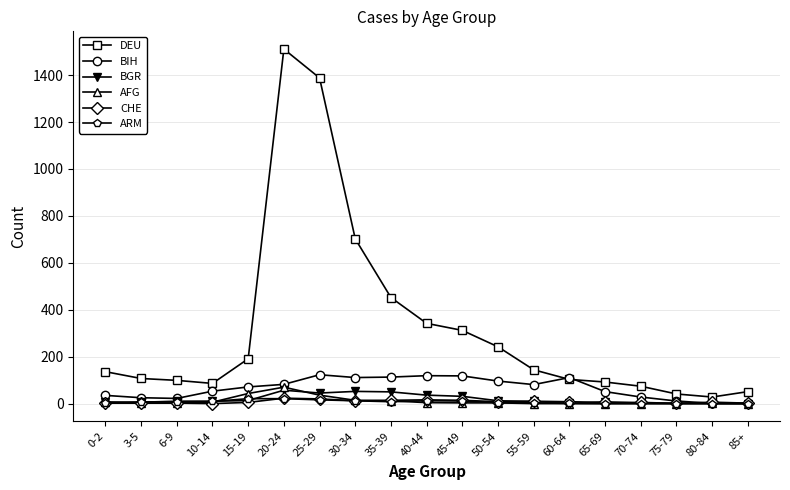

True or false: BGR has more than 2 points higher than both neighbors.

True